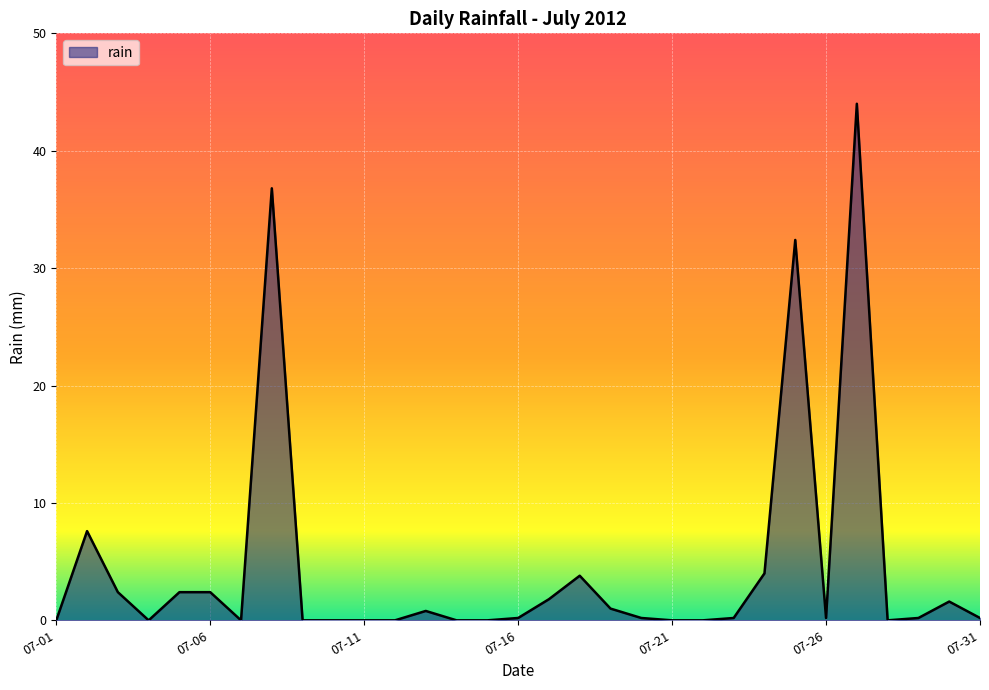

How many series are shown in this chart?

1